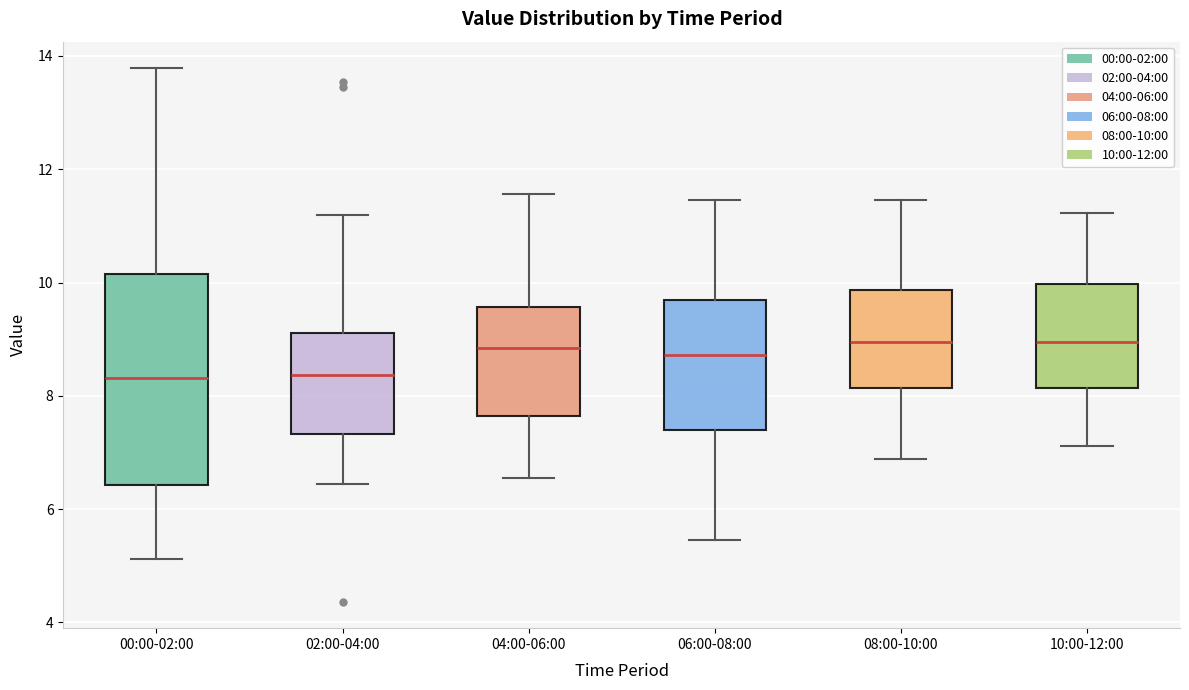

Reading left to right, transcribe this box plot: for each box, give where its median line is, the range the box spans, and where its two whiskers end, as read against the y-axis. The values are not printed on the chart, so give them approximately, as read against the axis.

00:00-02:00: median 8.4, box 6.4 to 10.2, whiskers 5.2 to 13.8
02:00-04:00: median 8.4, box 7.4 to 9.2, whiskers 6.4 to 11.2
04:00-06:00: median 8.8, box 7.6 to 9.6, whiskers 6.6 to 11.6
06:00-08:00: median 8.8, box 7.4 to 9.6, whiskers 5.4 to 11.4
08:00-10:00: median 9.0, box 8.2 to 9.8, whiskers 6.8 to 11.4
10:00-12:00: median 9.0, box 8.2 to 10.0, whiskers 7.2 to 11.2